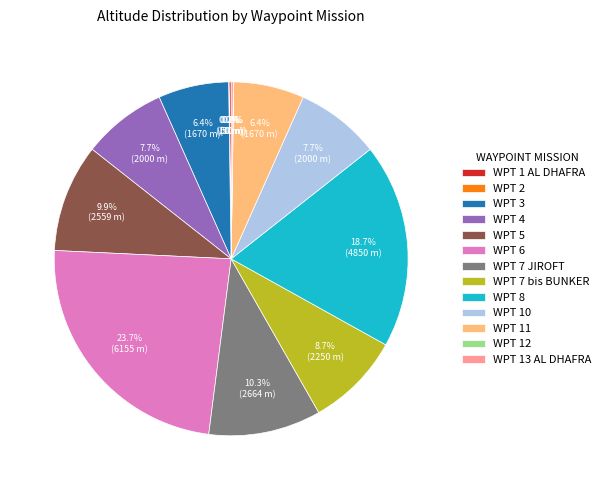

Is it true that WPT 10 is 21% of the pie?

False